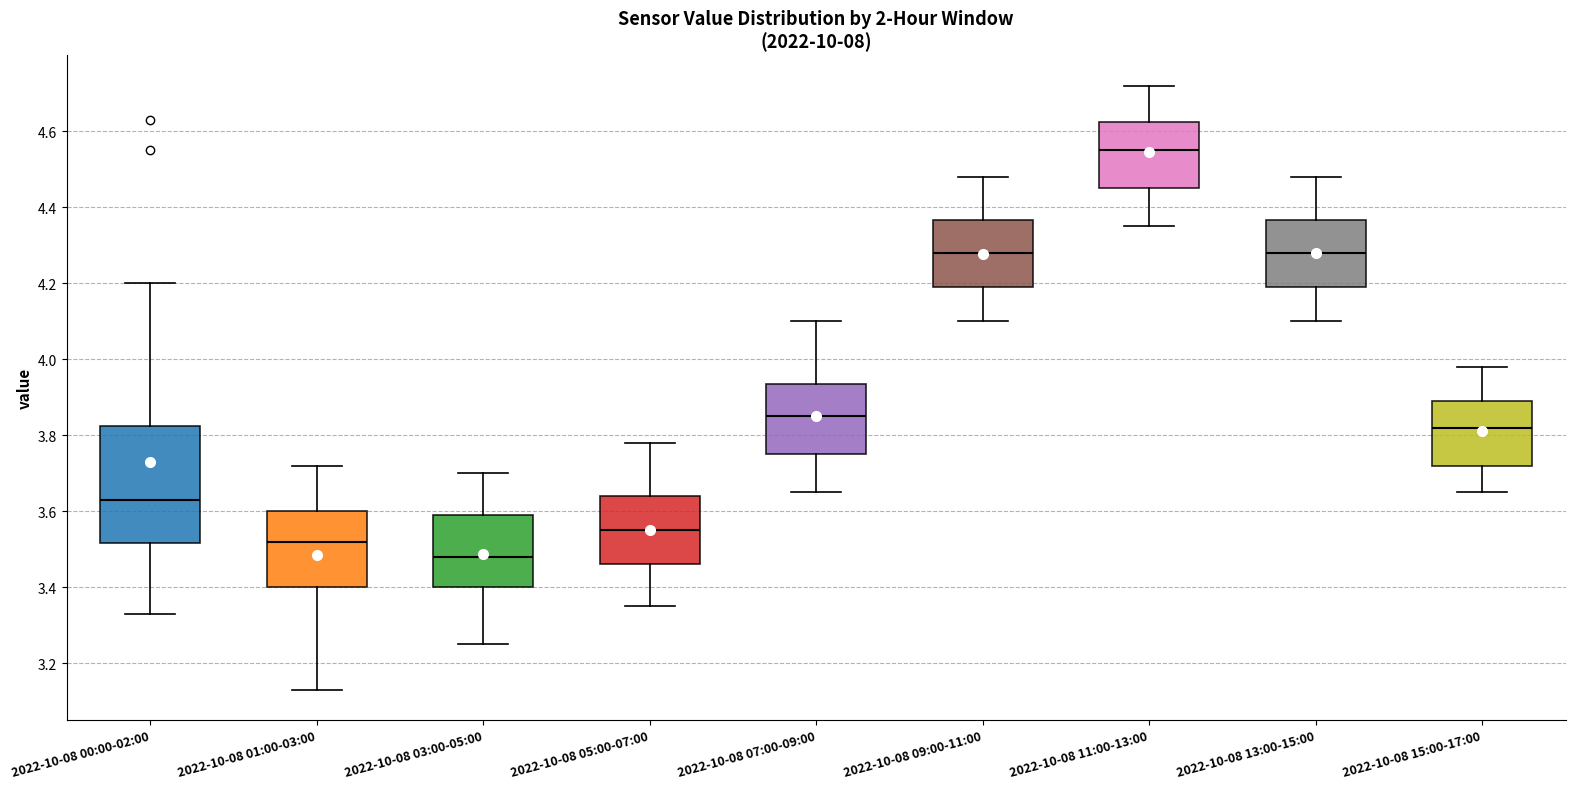

Reading left to right, read every box against the y-axis: the position of its median line, the range the box covers, and the ends of its whiskers. The values are not printed on the chart, so give them approximately, as read against the axis.

2022-10-08 00:00-02:00: median 3.64, box 3.52 to 3.82, whiskers 3.34 to 4.20
2022-10-08 01:00-03:00: median 3.52, box 3.40 to 3.60, whiskers 3.14 to 3.72
2022-10-08 03:00-05:00: median 3.48, box 3.40 to 3.60, whiskers 3.26 to 3.70
2022-10-08 05:00-07:00: median 3.56, box 3.46 to 3.64, whiskers 3.36 to 3.78
2022-10-08 07:00-09:00: median 3.86, box 3.76 to 3.94, whiskers 3.66 to 4.10
2022-10-08 09:00-11:00: median 4.28, box 4.20 to 4.36, whiskers 4.10 to 4.48
2022-10-08 11:00-13:00: median 4.56, box 4.46 to 4.62, whiskers 4.36 to 4.72
2022-10-08 13:00-15:00: median 4.28, box 4.20 to 4.36, whiskers 4.10 to 4.48
2022-10-08 15:00-17:00: median 3.82, box 3.72 to 3.90, whiskers 3.66 to 3.98